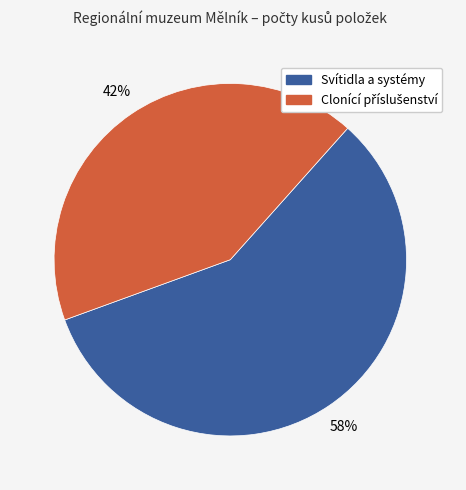

To the nearest percent, what is the difference between the largest and smallest slice percentages?

16%